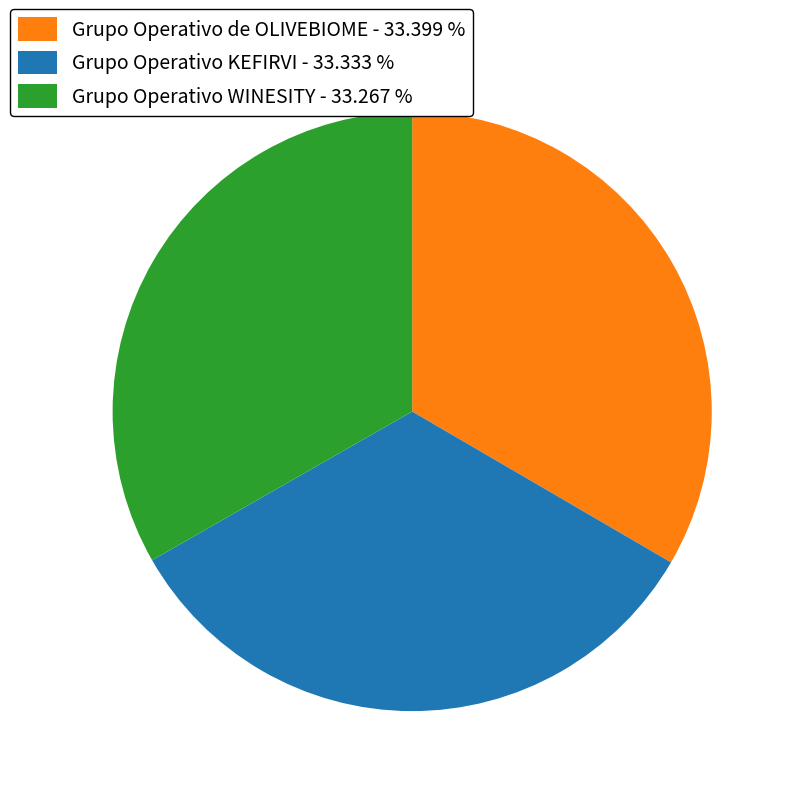

Does Grupo Operativo de OLIVEBIOME - 33.399 % represent more than half of the total?

No